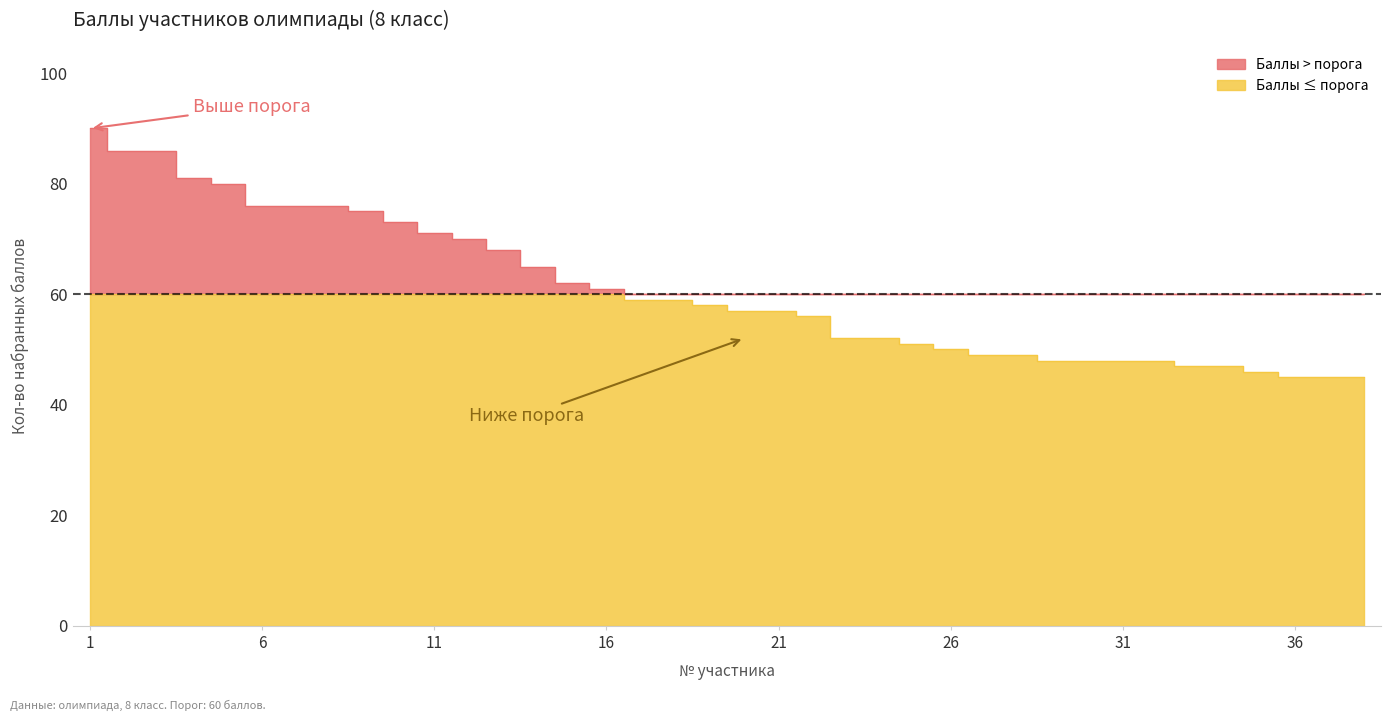

What is the value of the 8th point from the left?

76